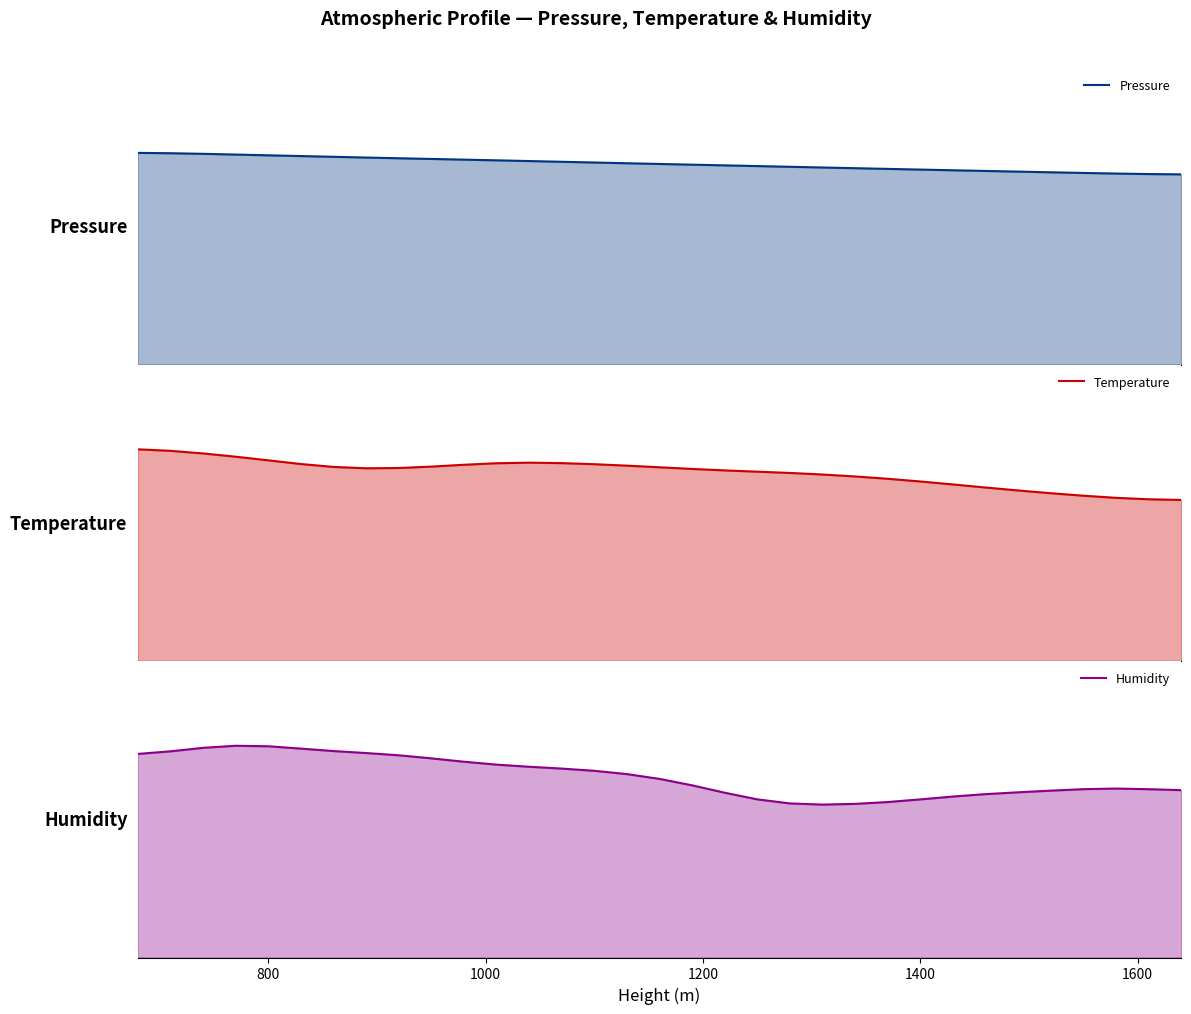

What is the lowest value of the Pressure series?

0.9